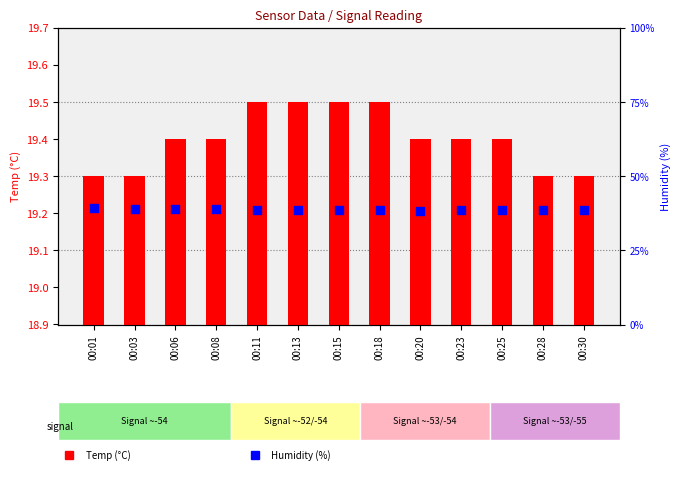

What is the total value across all series at 00:23?

57.9